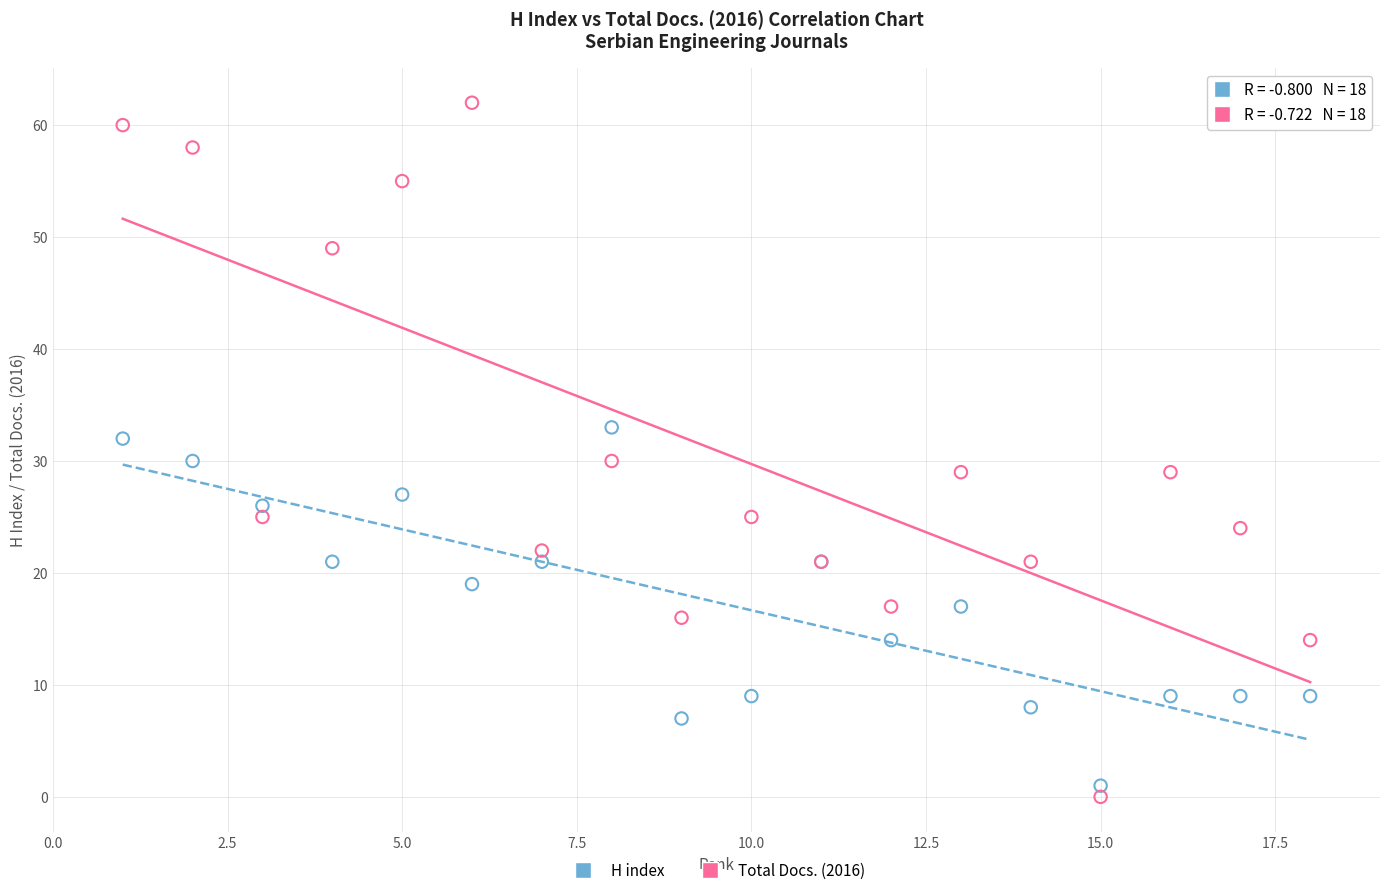

Which series has the largest Y range (max minus min)?

Total Docs. (2016)